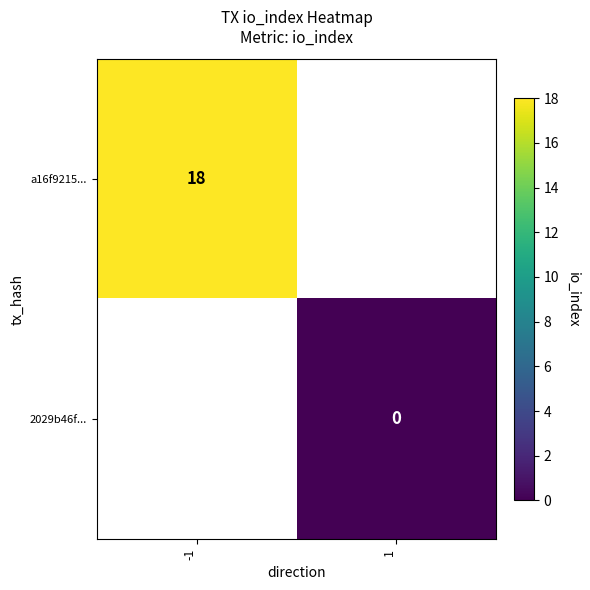

Is the value of a16f9215... at -1 greater than the value of 2029b46f... at 1?

Yes